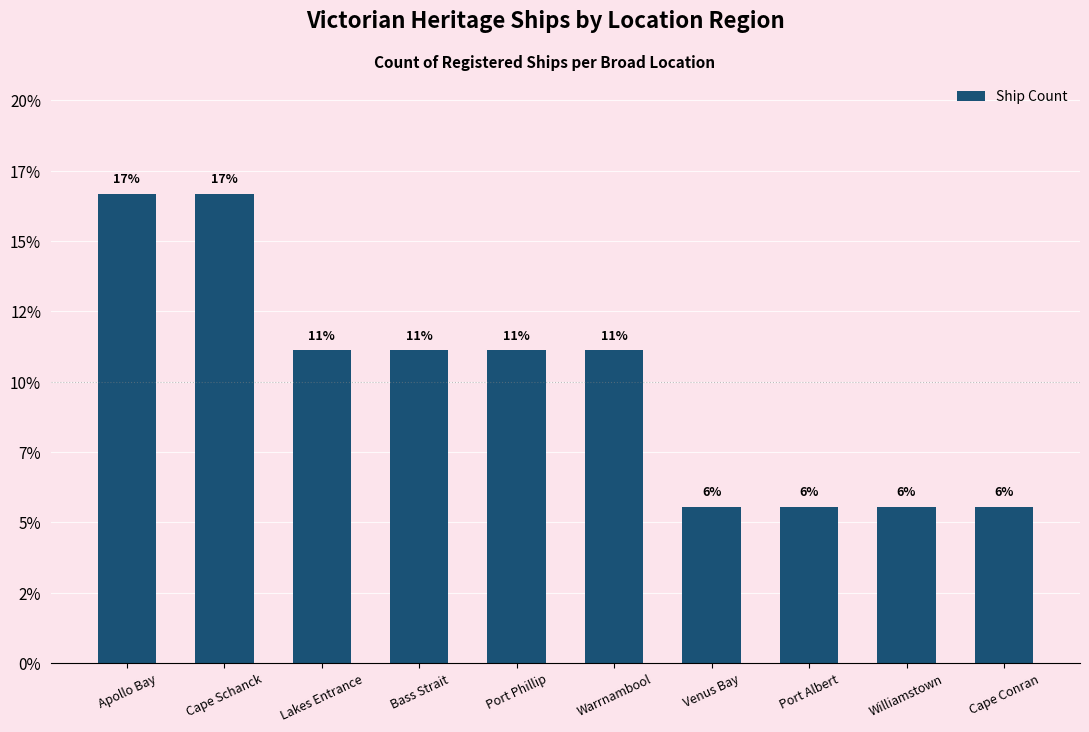

What is the label of the 2nd bar from the right?

Williamstown